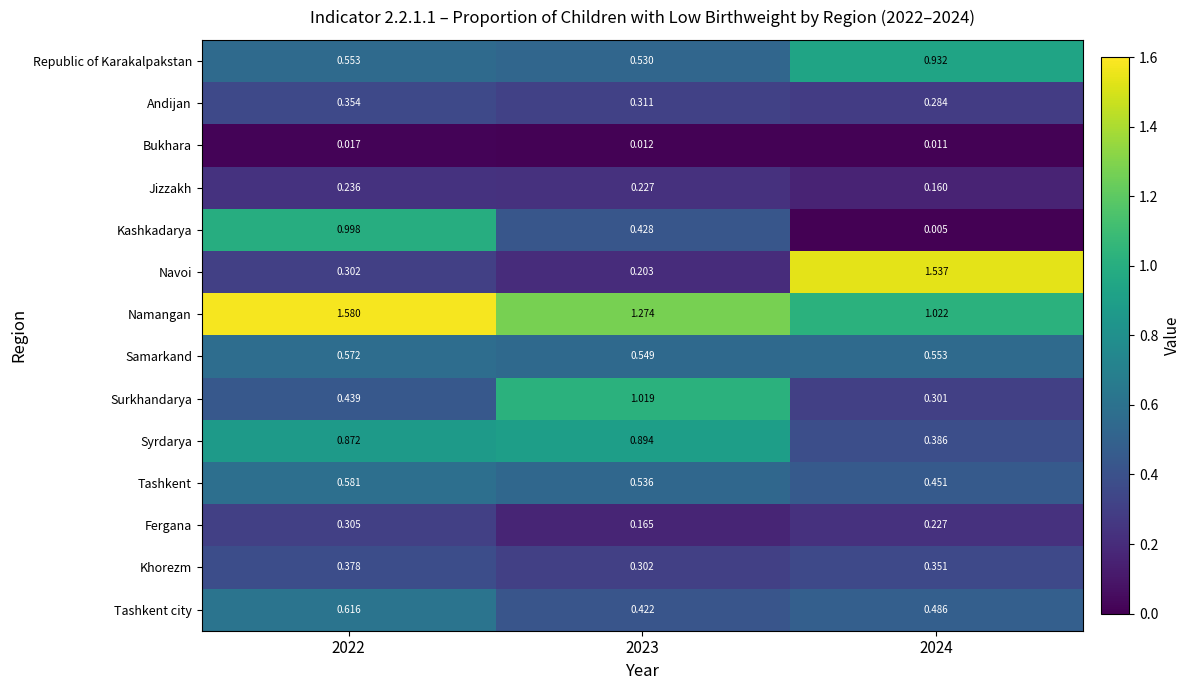

List the series in order of their peak value, lowest first.

Bukhara, Jizzakh, Fergana, Andijan, Khorezm, Samarkand, Tashkent, Tashkent city, Syrdarya, Republic of Karakalpakstan, Kashkadarya, Surkhandarya, Navoi, Namangan